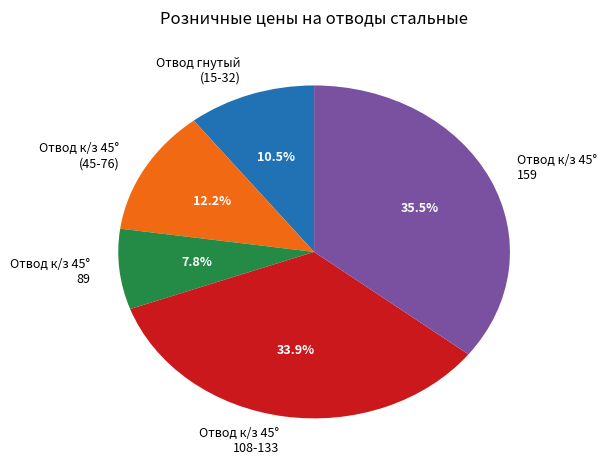

The Отвод к/з 45° 159 slice represents 49% of the pie. True or false?

False